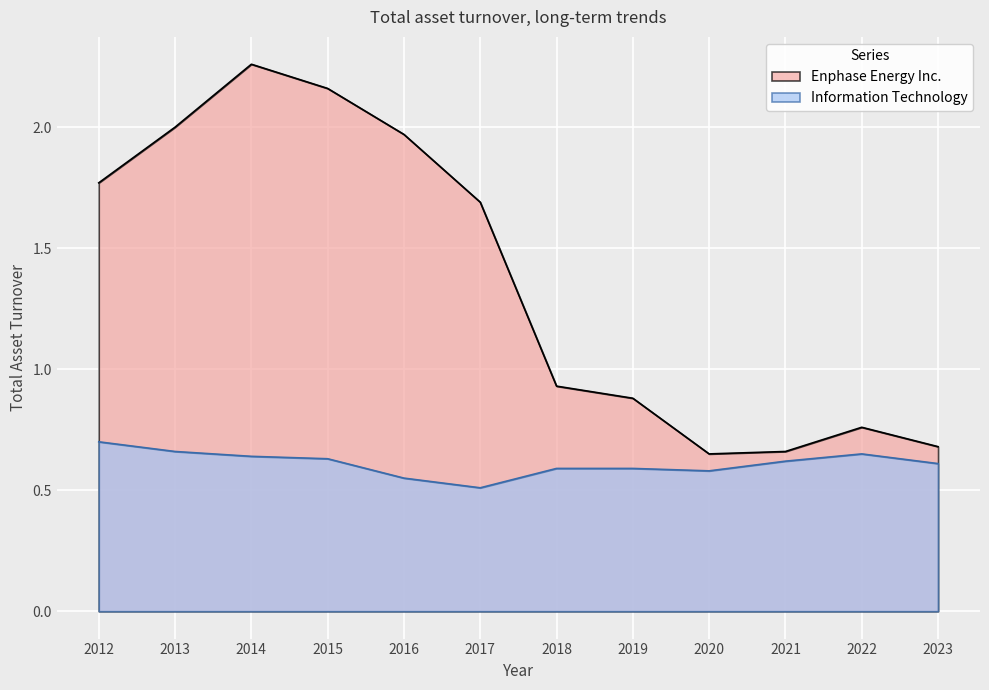

The Enphase Energy Inc. series shows 2.0 at 2013. True or false?

True